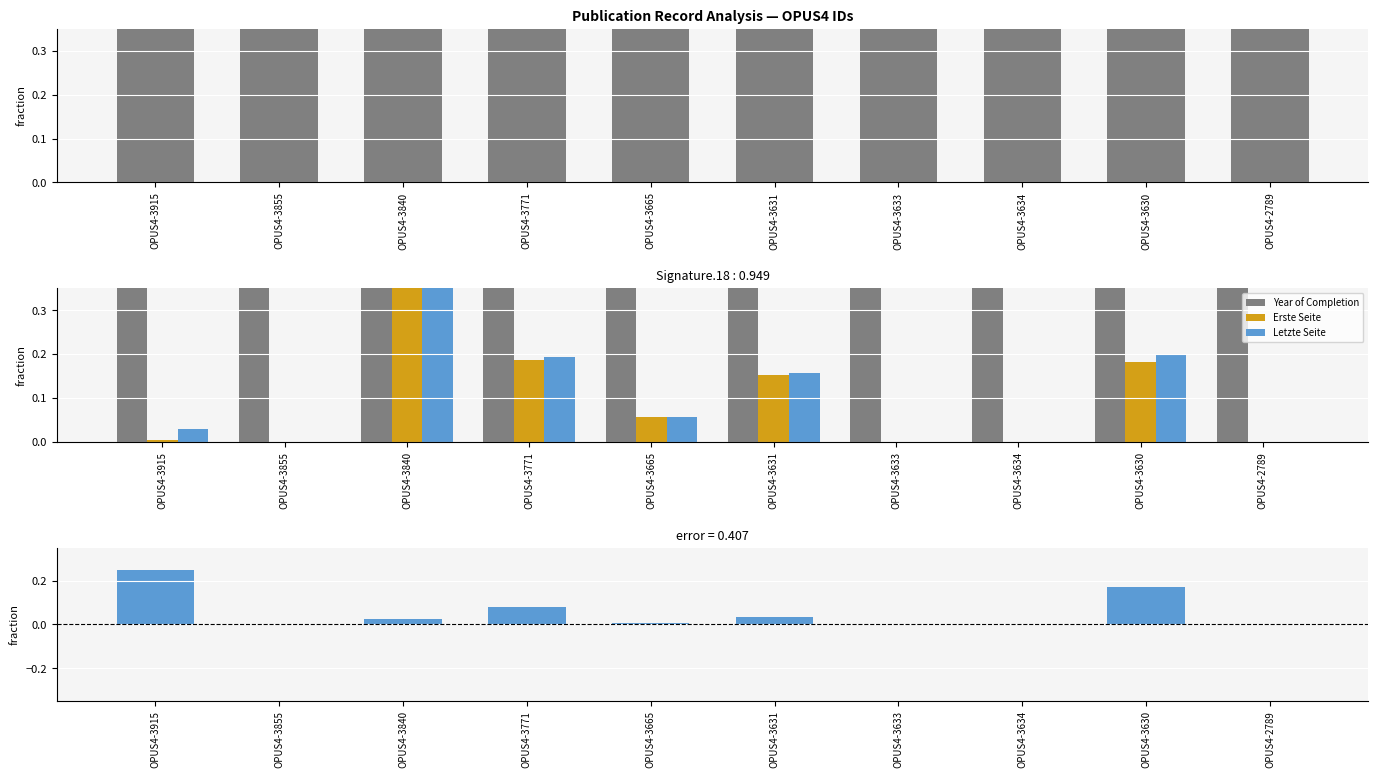

What is the sum of the Year of Completion values at OPUS4-3634 and OPUS4-3665?

2.0